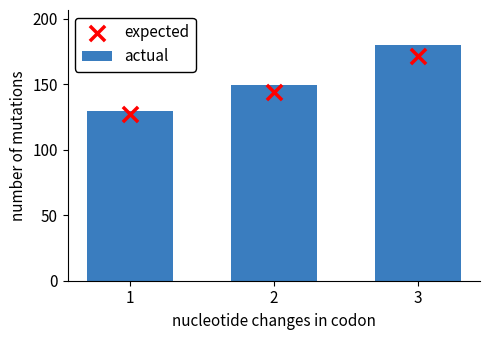

Which series has the largest total across all categories?

actual